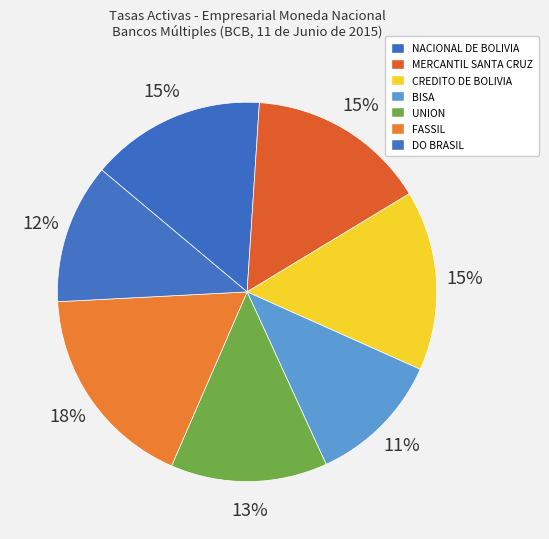

Is it true that UNION is 23% of the pie?

False